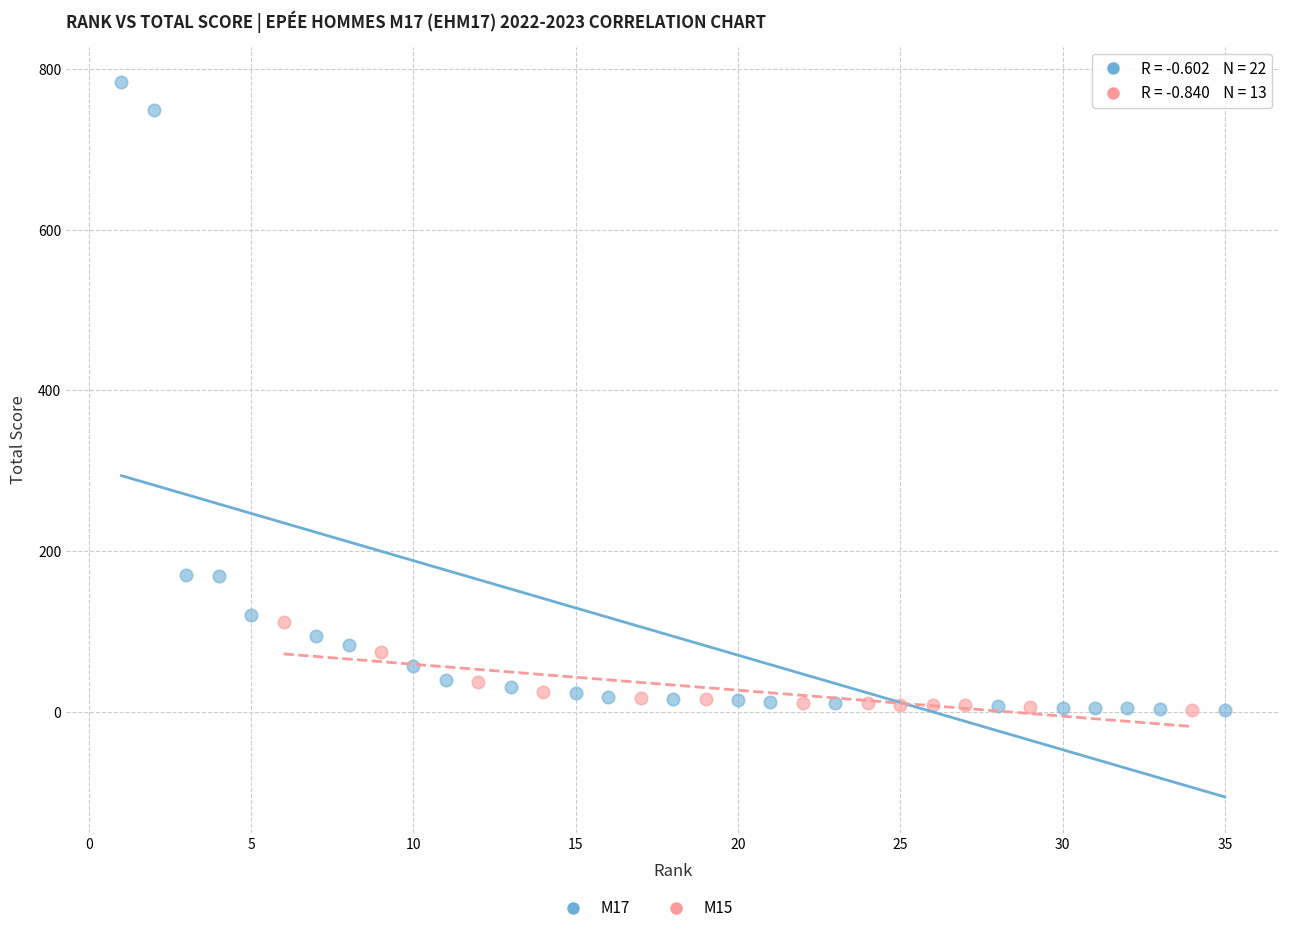

Which series has the widest spread of Y values?

M17